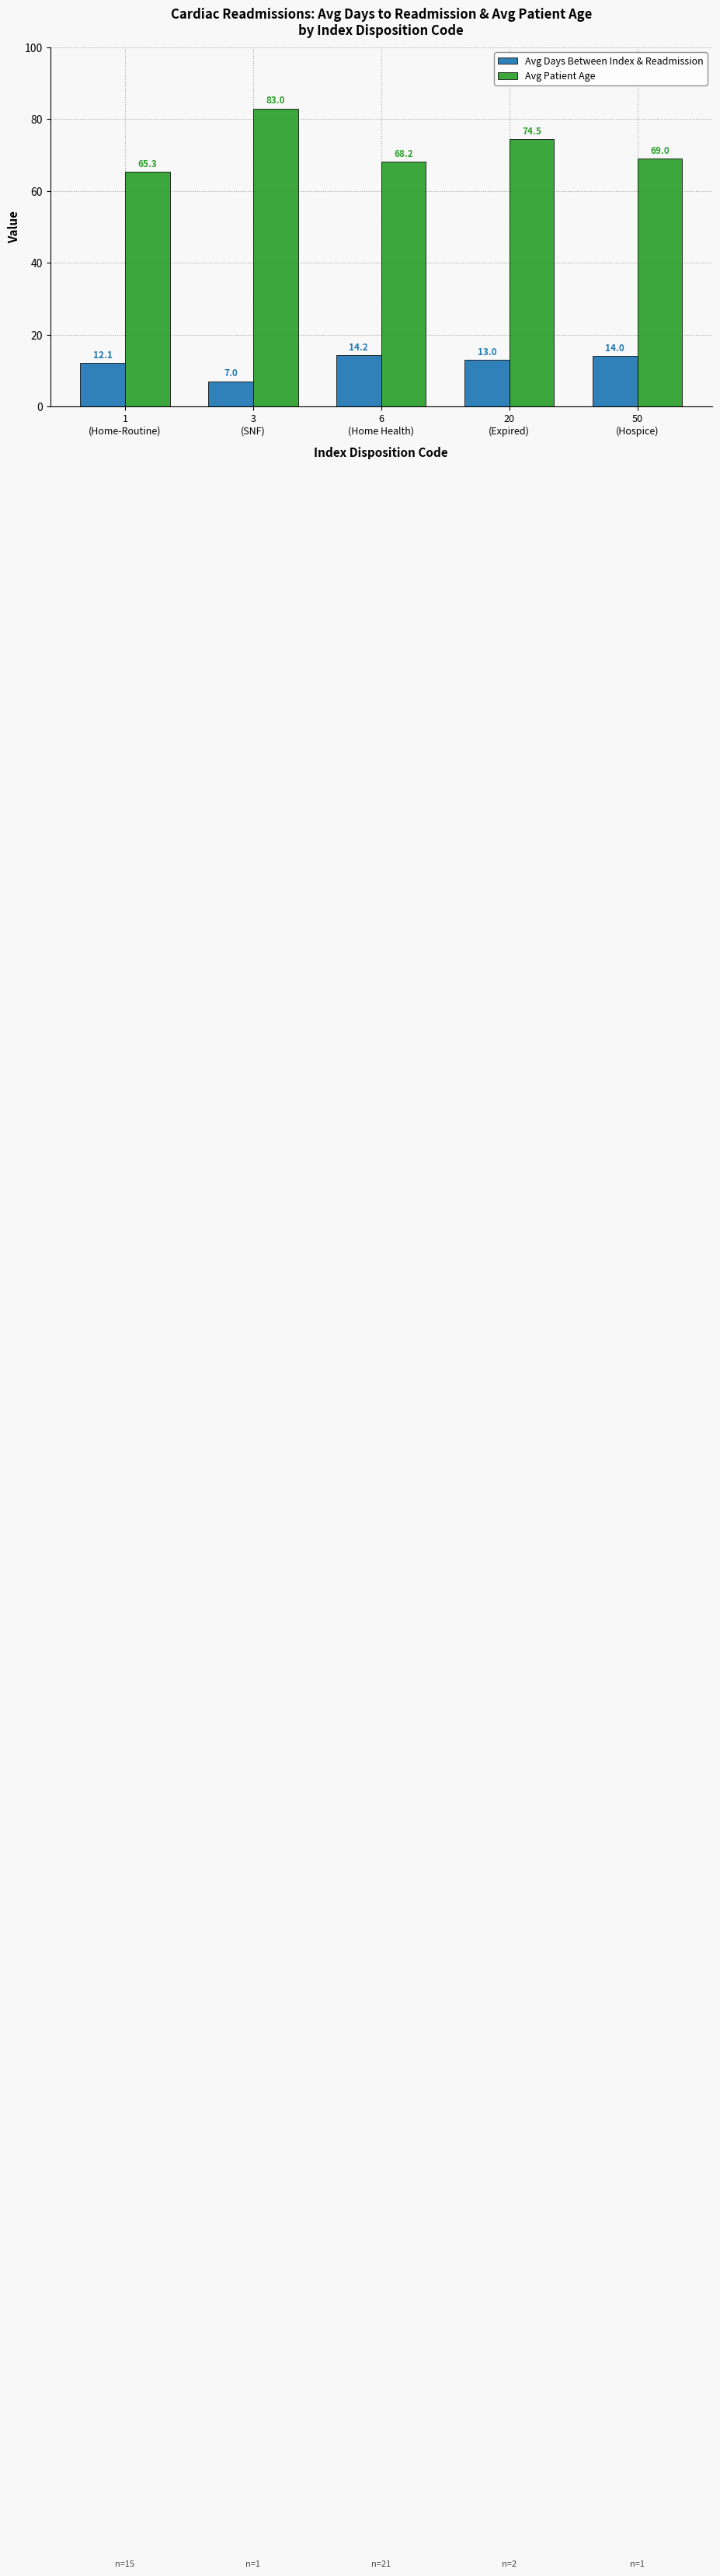

List the series in order of their peak value, highest first.

Avg Patient Age, Avg Days Between Index & Readmission